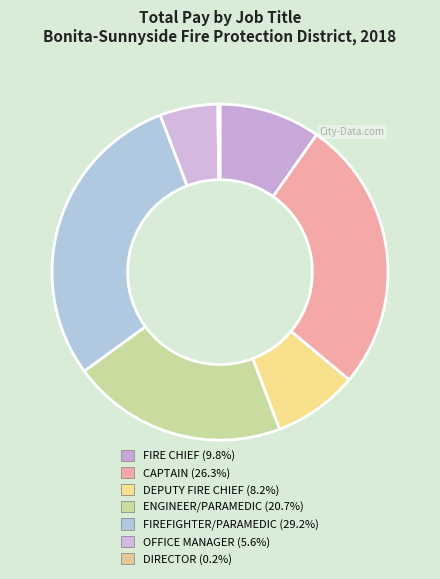

Which category has the smallest portion of the pie?

DIRECTOR